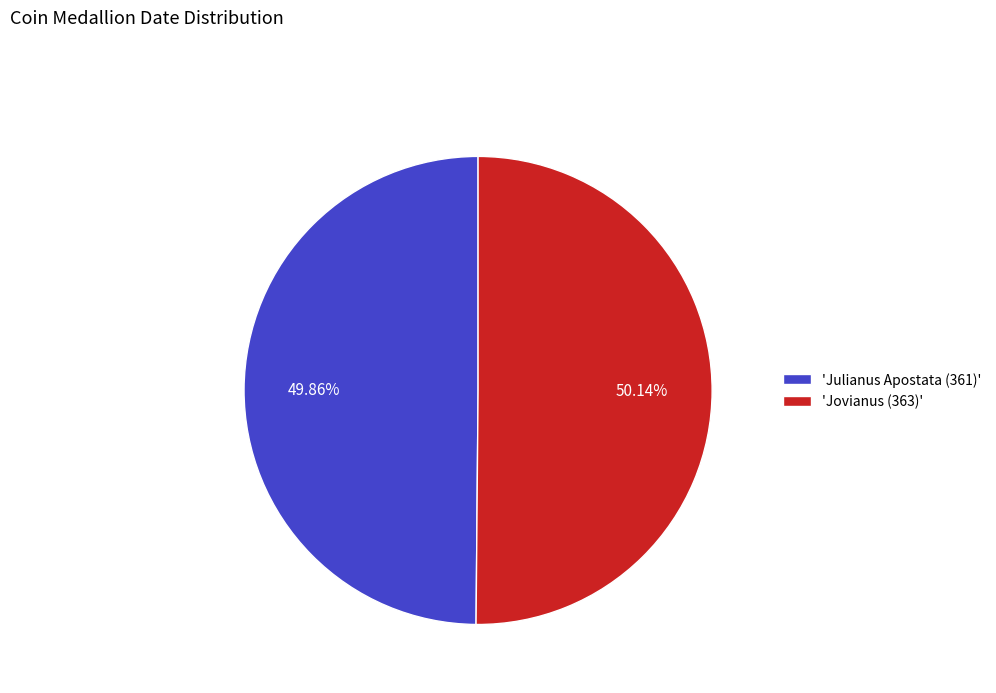

To the nearest percent, what is the average slice percentage?

50%